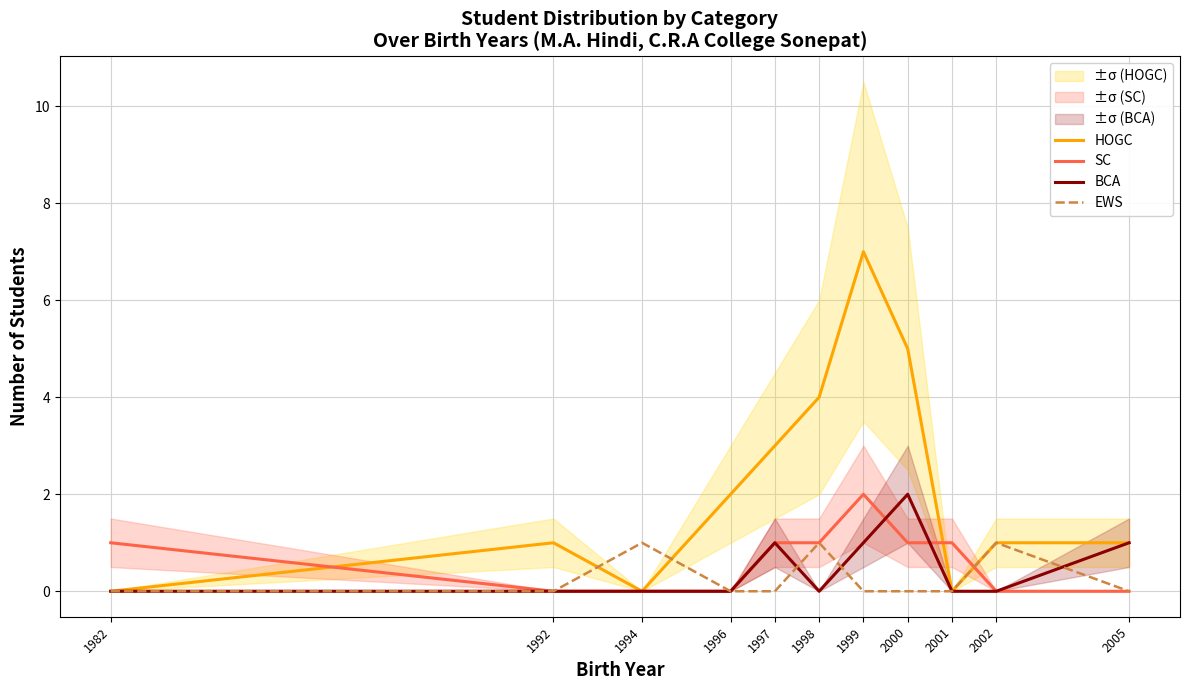

Is it true that EWS equals 0 at 1992?

True